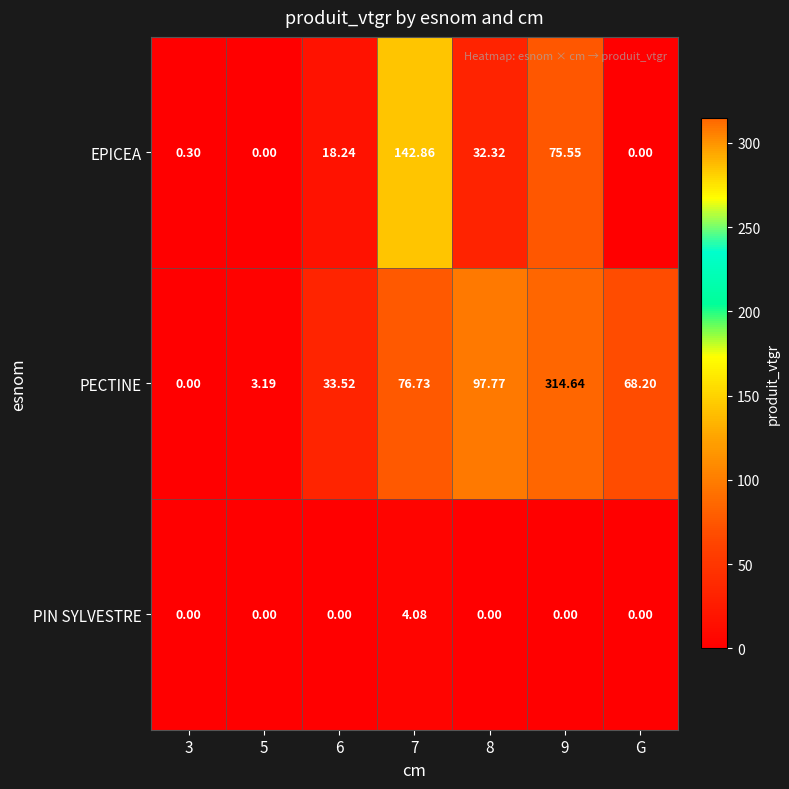

Between 3 and 9, which series saw the biggest shift?

PECTINE